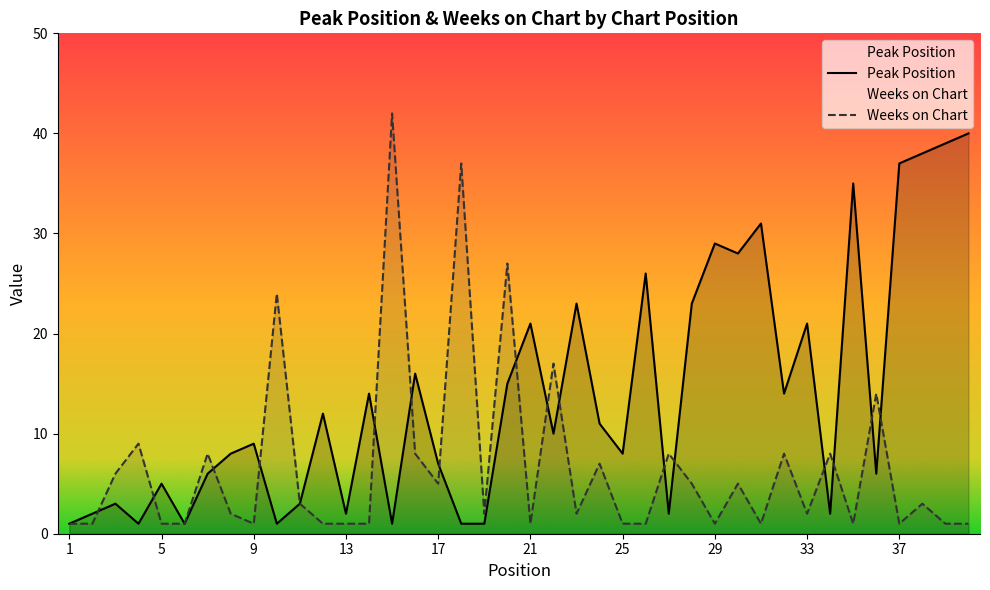

What is the average value of the Weeks on Chart series?

7